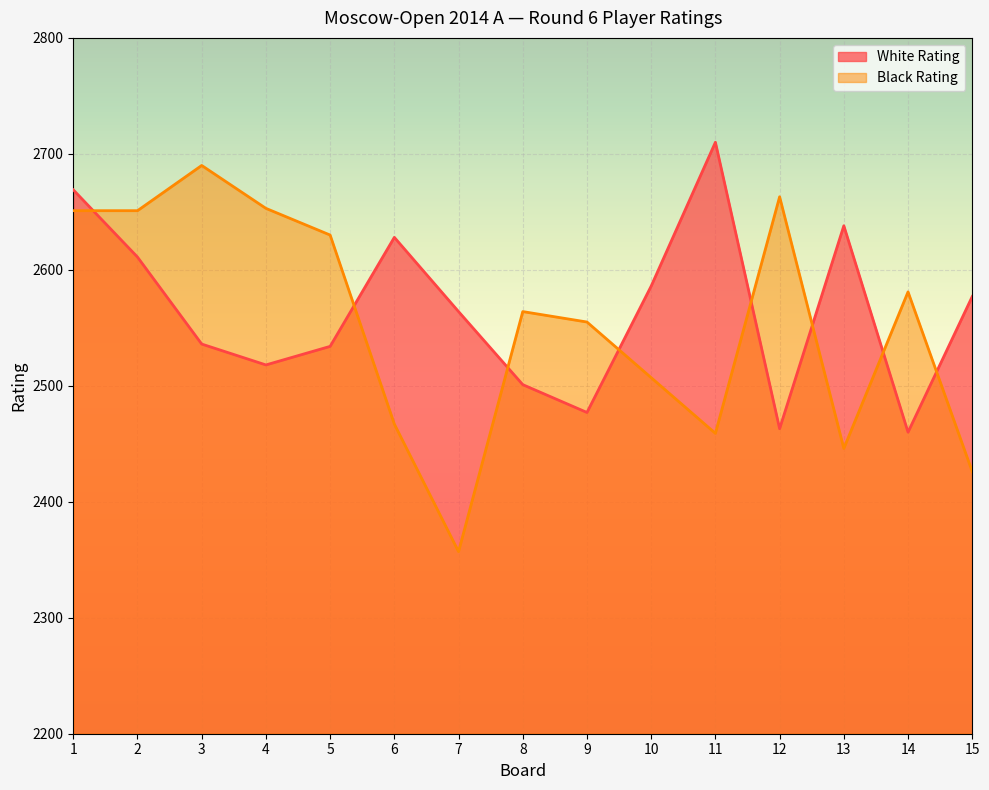

How many interior local peaks does the Black Rating series have?

4